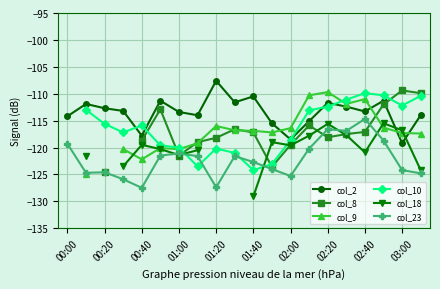

True or false: col_2 and col_23 cross at least once.

False